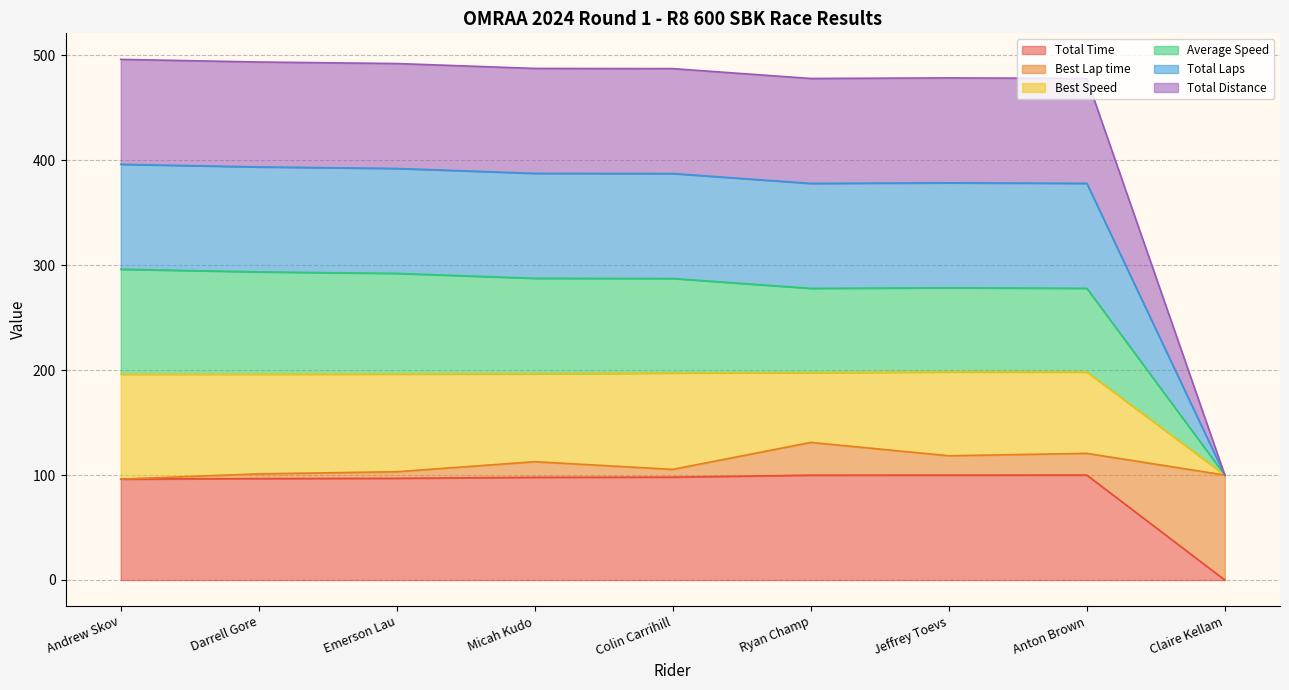

How many data points does each series have?

9